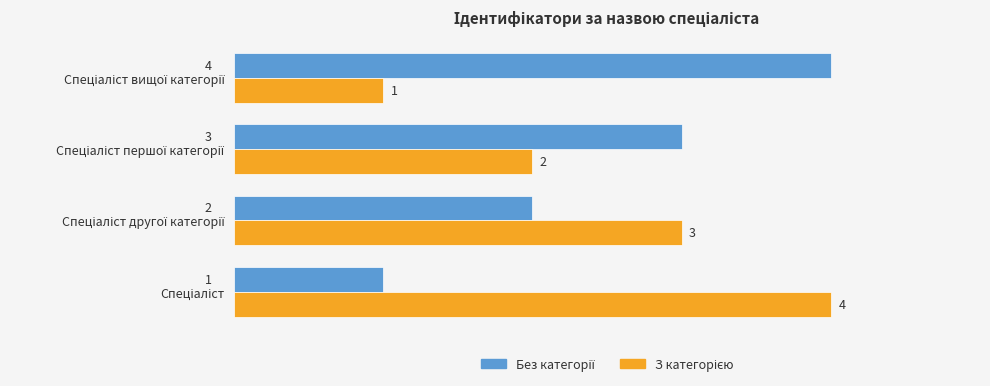

Which series has the largest total across all categories?

Без категорії